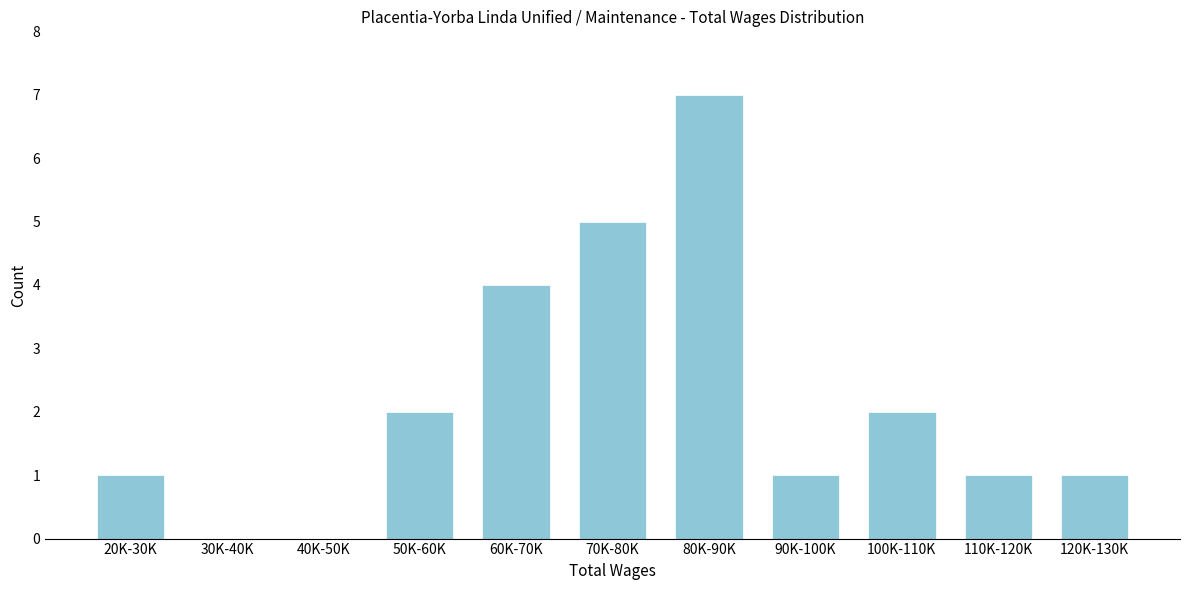

Reading right to left, extract all data points from this chart.

120K-130K=1	110K-120K=1	100K-110K=2	90K-100K=1	80K-90K=7	70K-80K=5	60K-70K=4	50K-60K=2	40K-50K=0	30K-40K=0	20K-30K=1